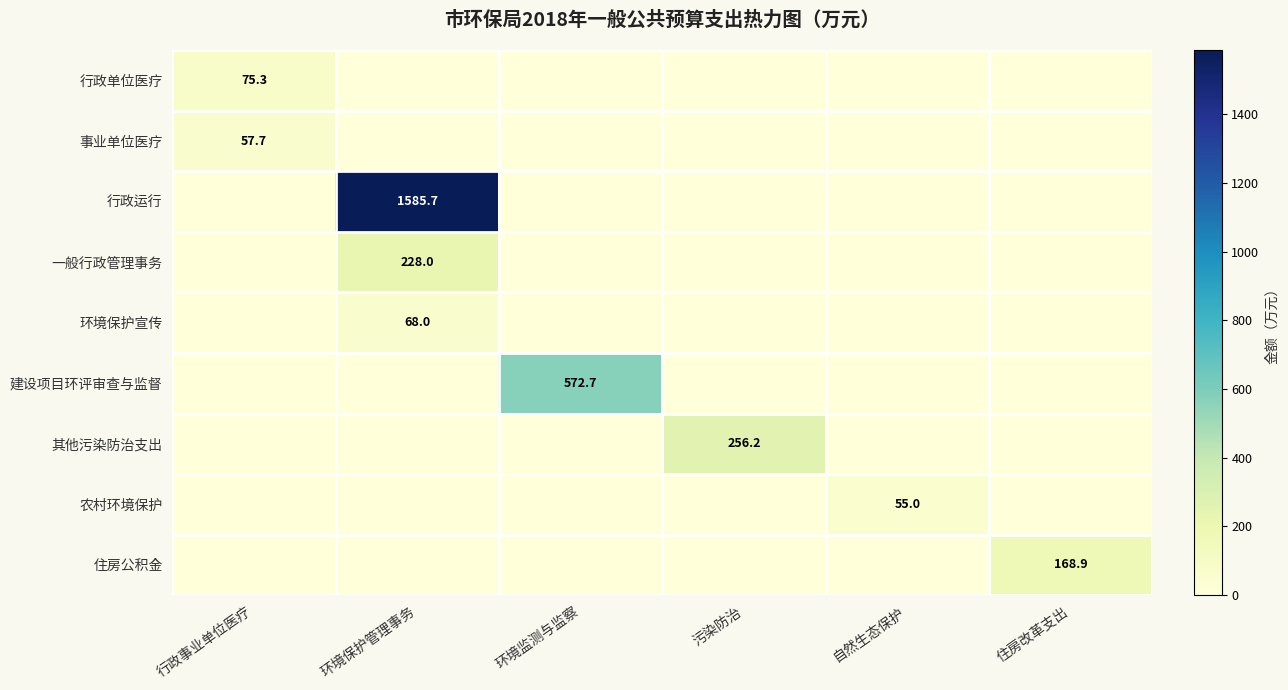

Is the value of 住房公积金 at 行政事业单位医疗 greater than the value of 事业单位医疗 at 污染防治?

No